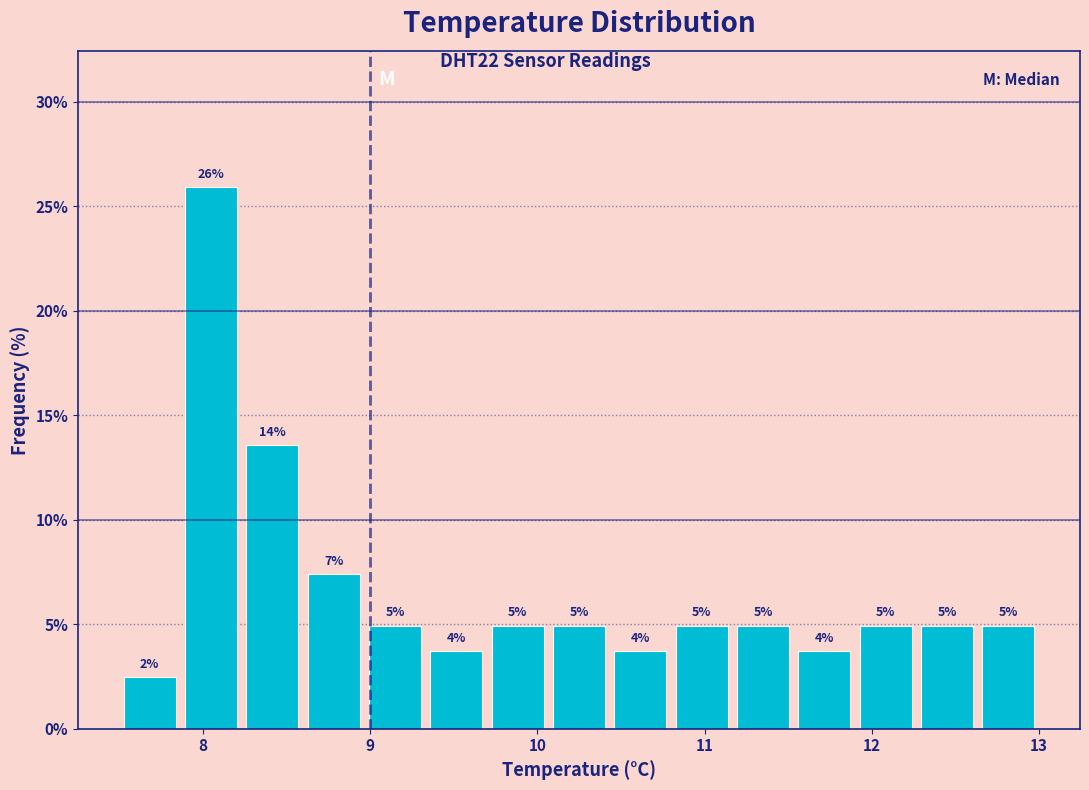

Read against the x-axis, roughly where is the centre of the tallest bar?

8.1